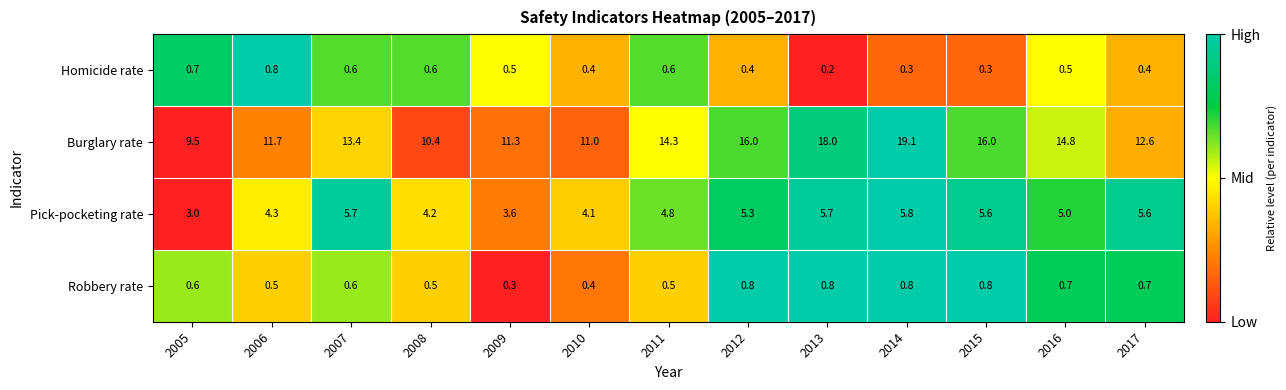

The Homicide rate series shows 0.3 at 2016. True or false?

False